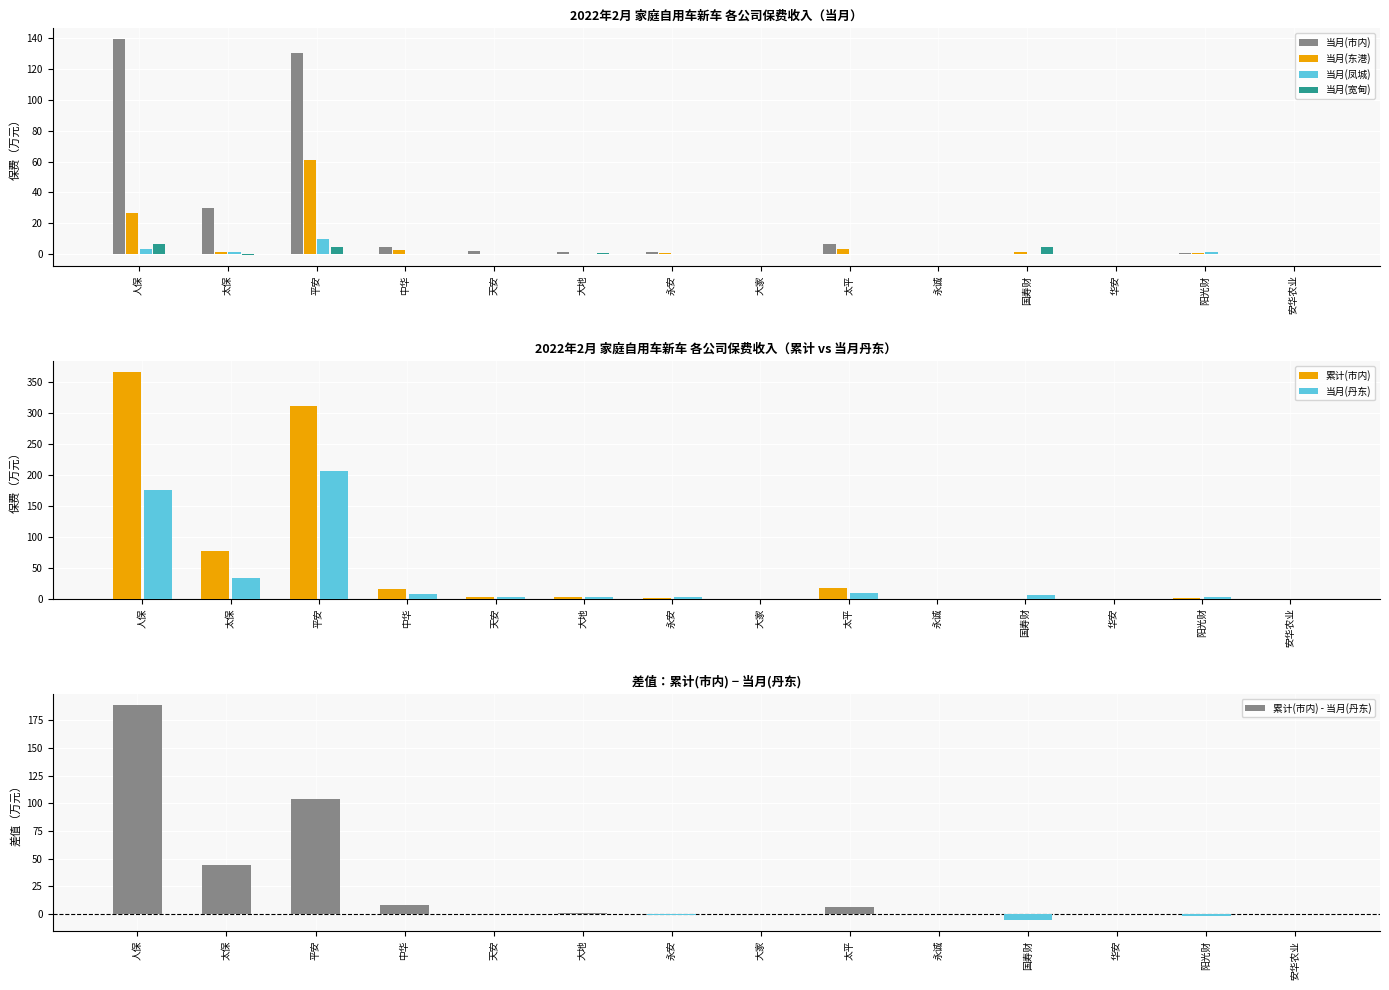

Does the chart contain any negative values?

Yes